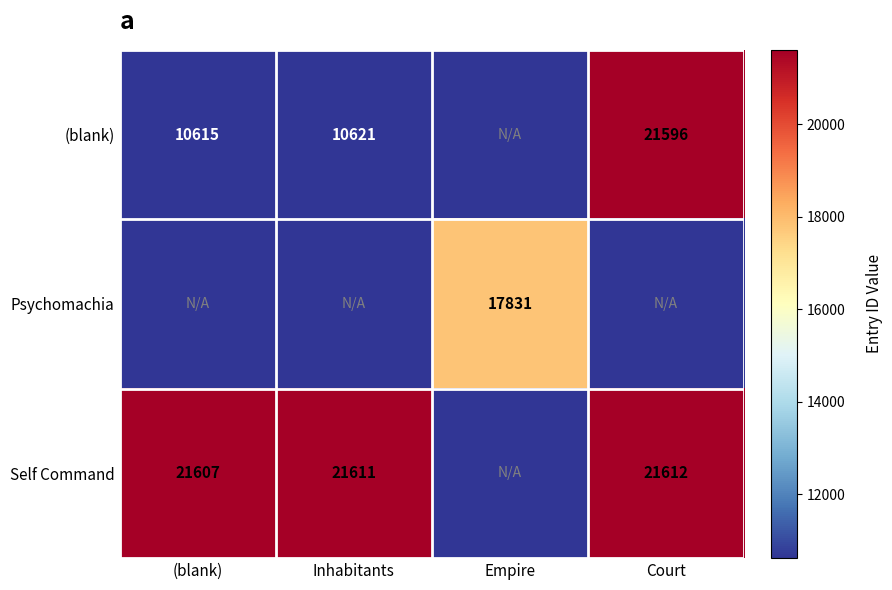

Between Court and (blank), which is larger?

Court